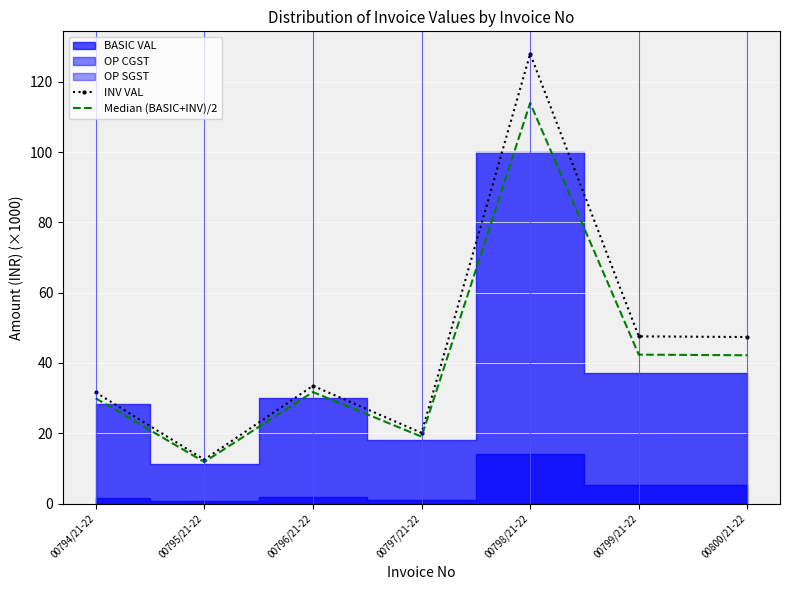

Which label corresponds to the largest value in the chart?

00798/21-22